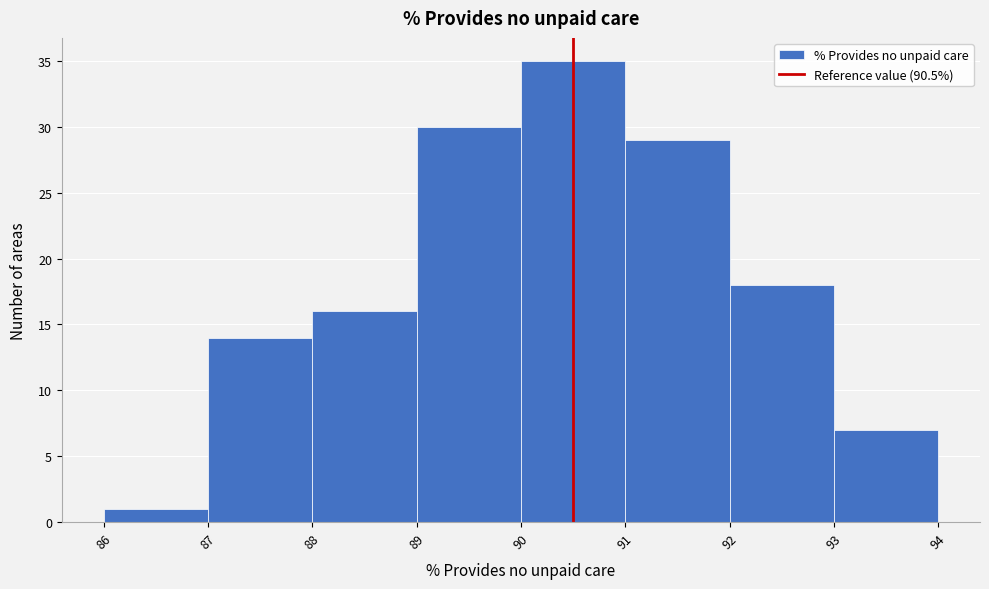

What is the height of the bar covering 86 to 87 on the x-axis? The values are not printed on the chart, so give them approximately, as read against the axis.

1